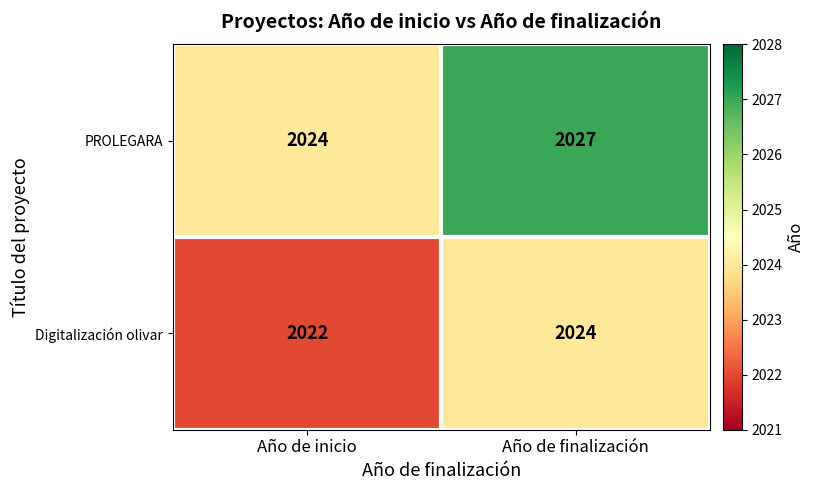

At which category is the sum across all series the highest?

Año de finalización